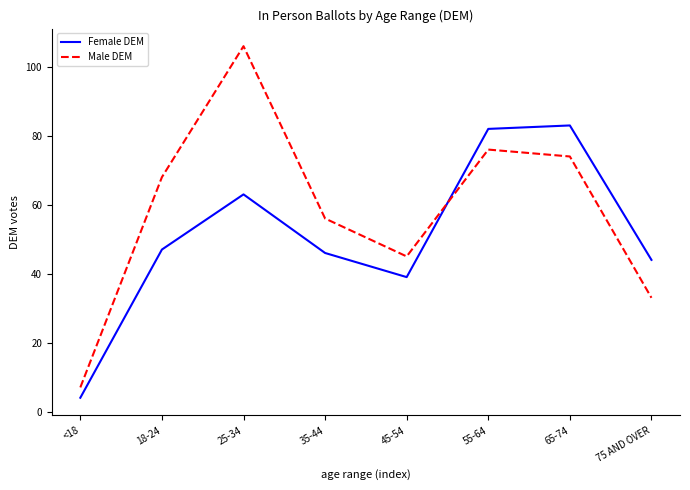

What position from the right is 18-24?

7